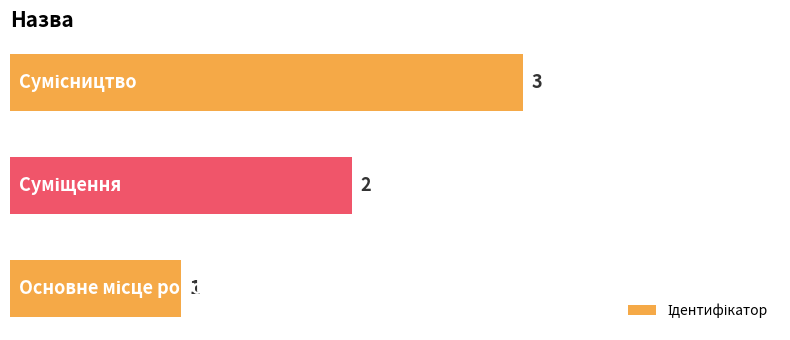

What is the maximum value shown in the chart?

3